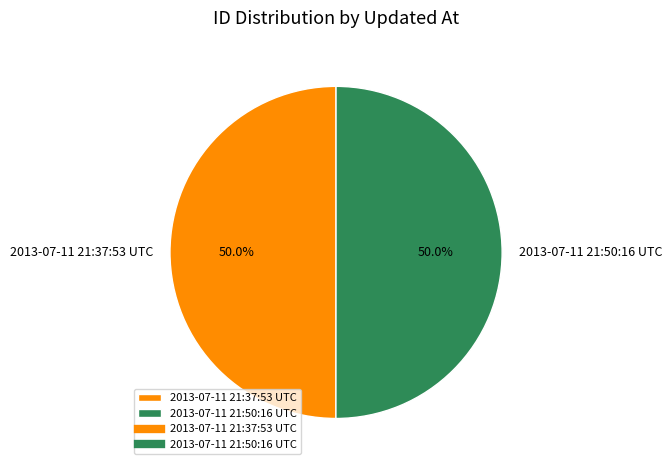

The 2013-07-11 21:37:53 UTC slice represents 50% of the pie. True or false?

True